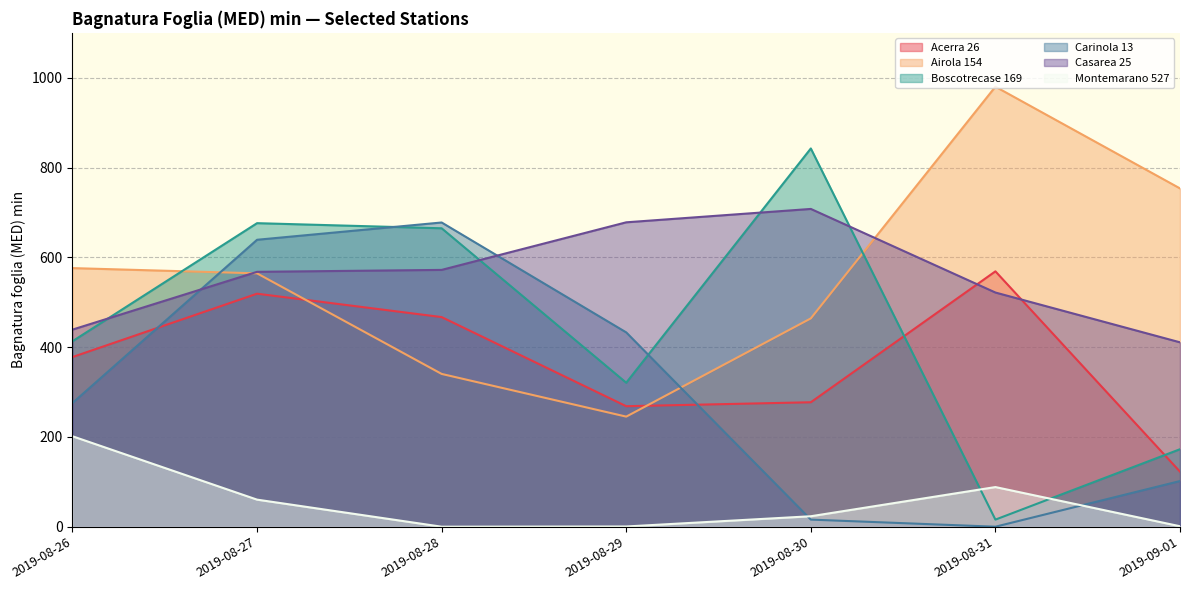

How many values in the Carinola 13 series are below 275?

3